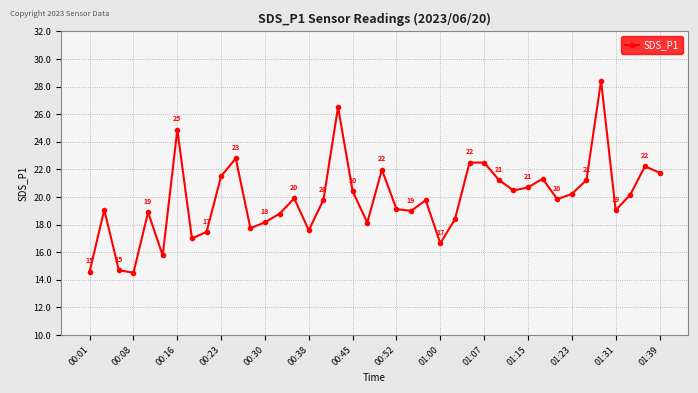

How many interior local valleys (lower than both neighbors) does the data have?

11